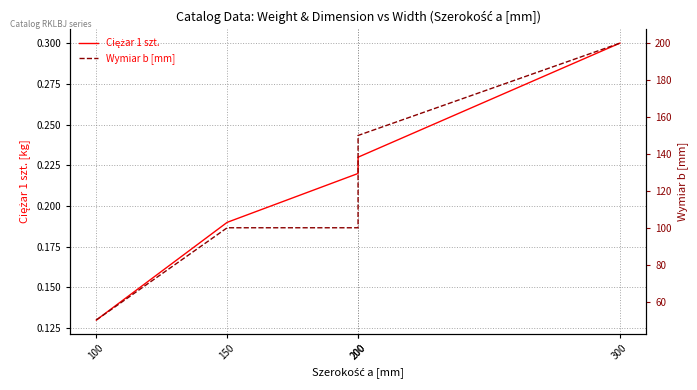

Count the number of data series in this chart.

2